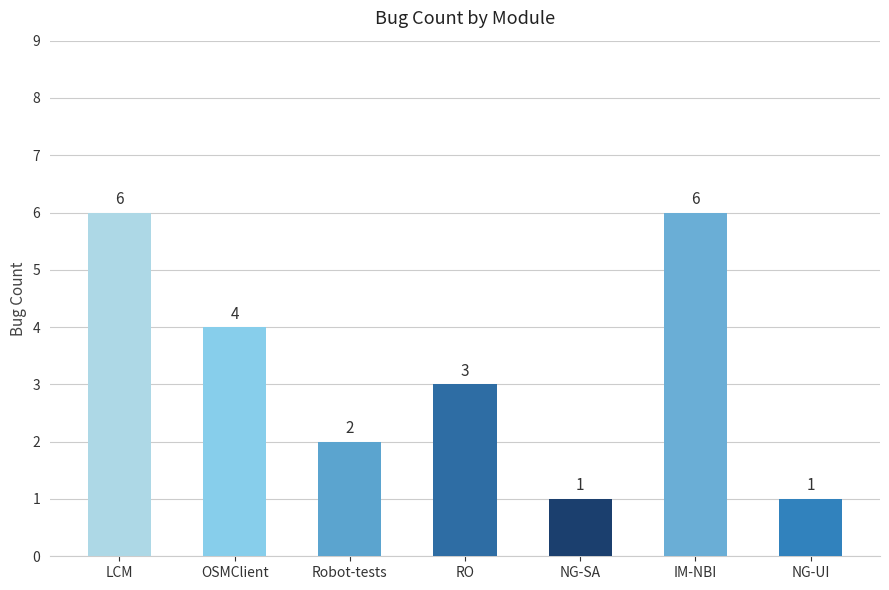

What is the sum of all values?

23